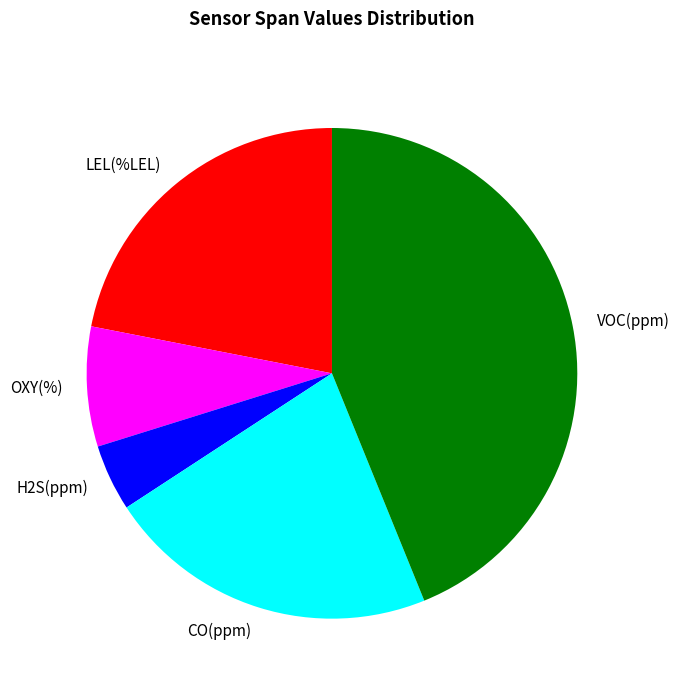

Is the sum of VOC(ppm) and OXY(%) greater than half?

Yes